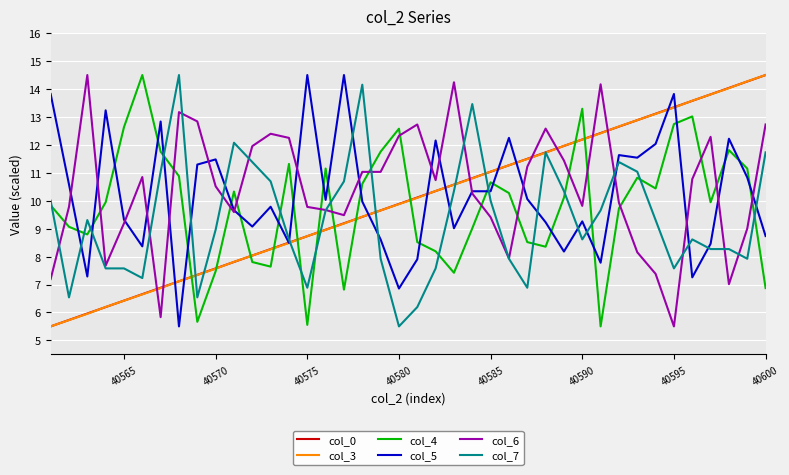

What is the minimum value shown in the chart?

5.5